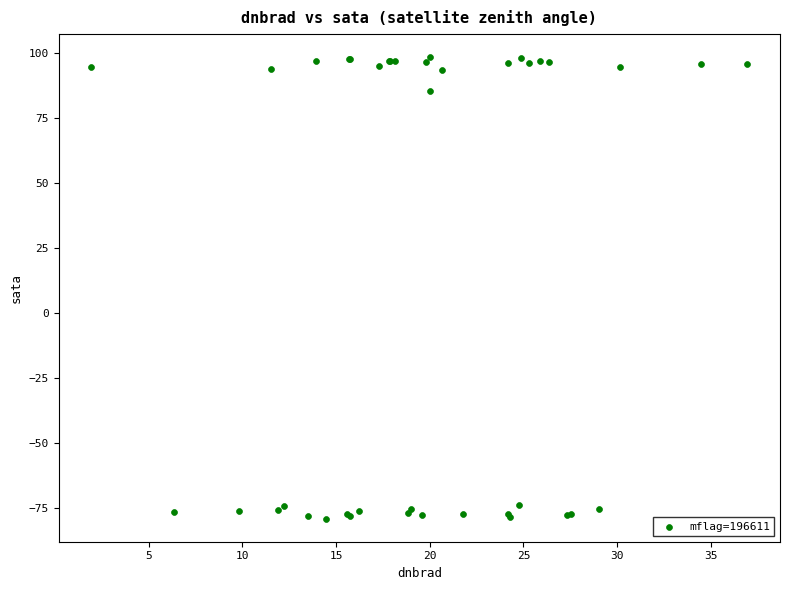

What Y value in the scatter plot is closest to 9?

85.1